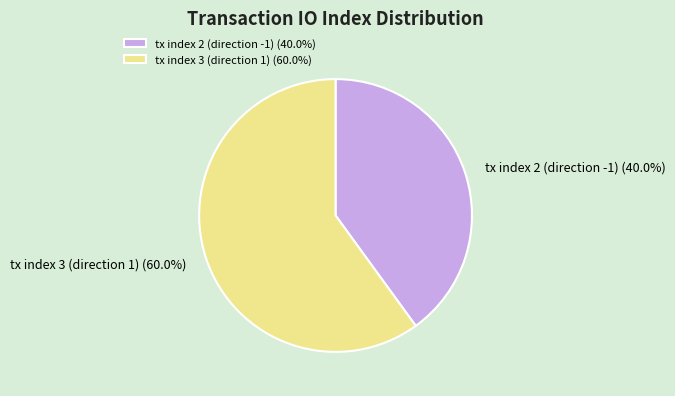

To the nearest percent, what is the average slice percentage?

50%